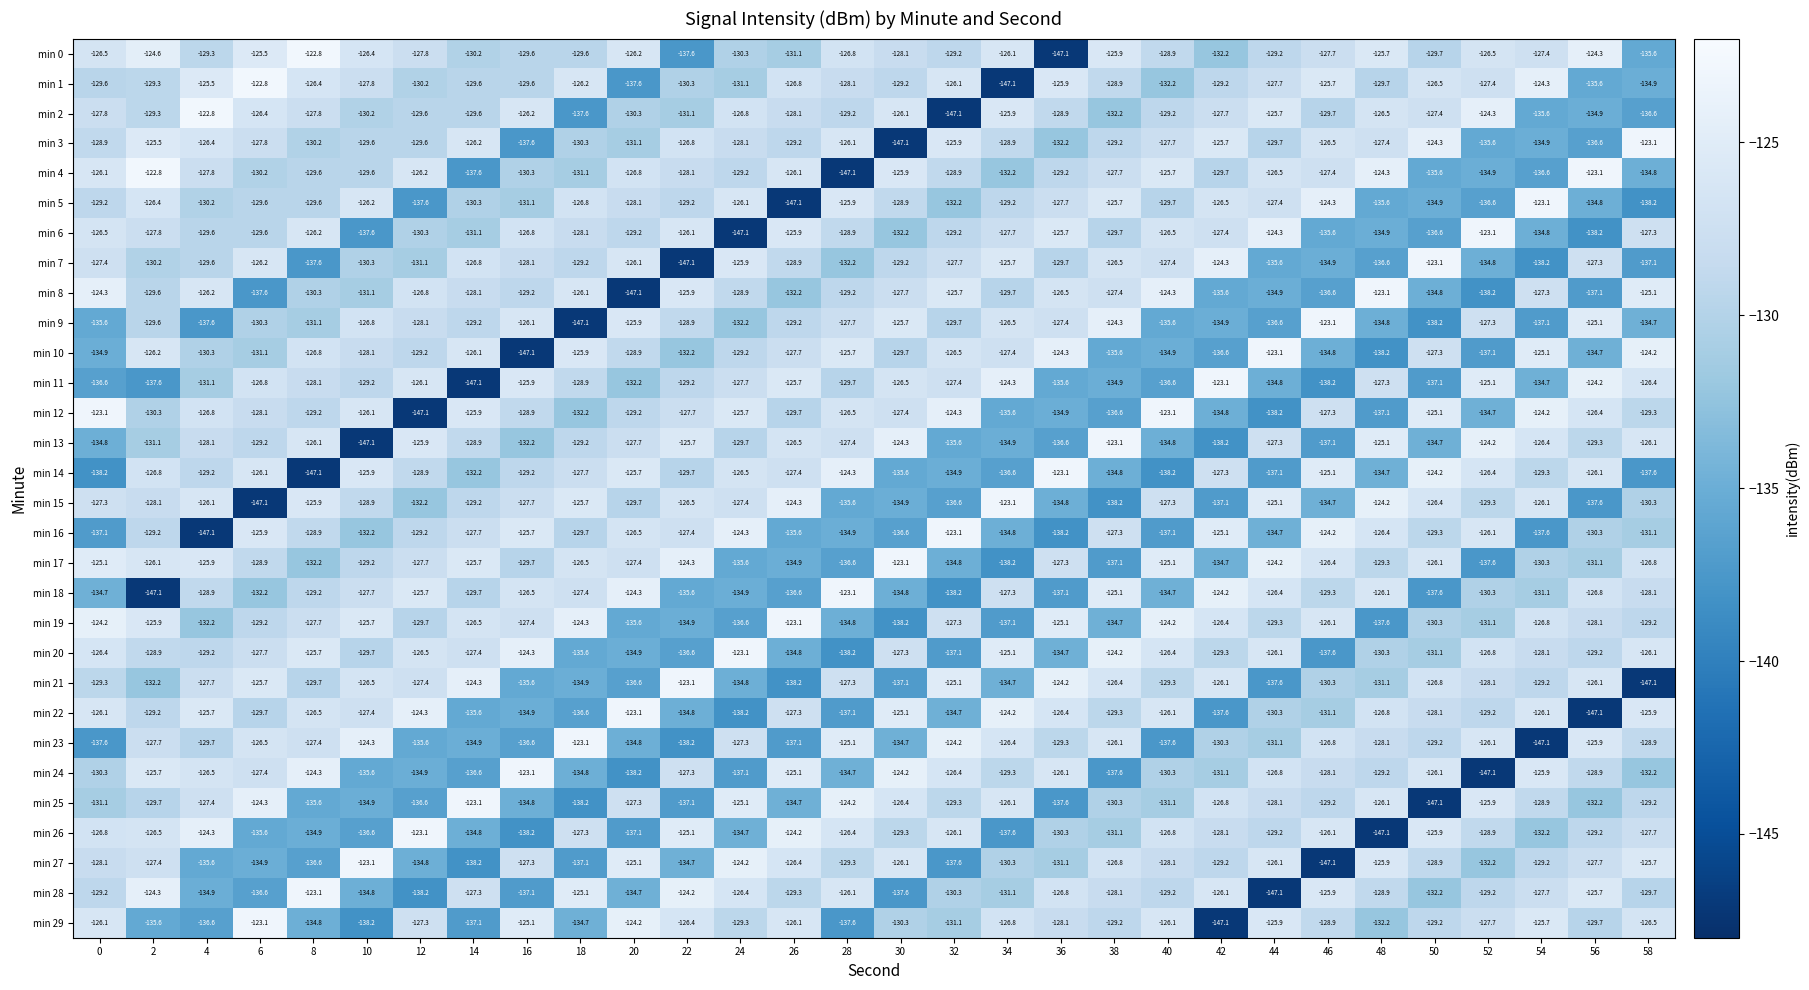

What is the difference between the highest and lowest values at 56?

24.0